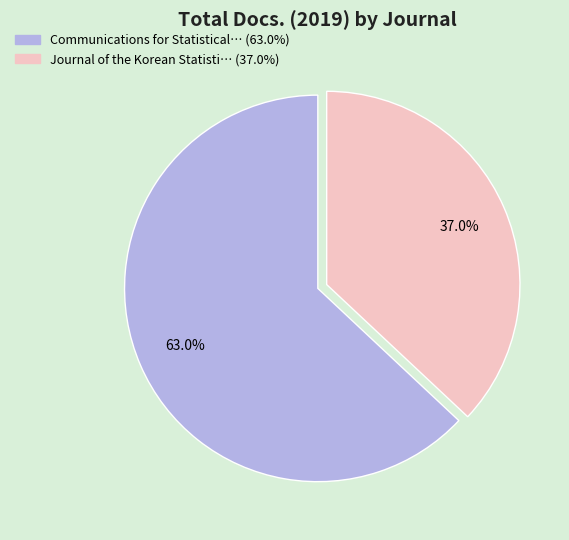

Does any single category account for the majority?

Yes